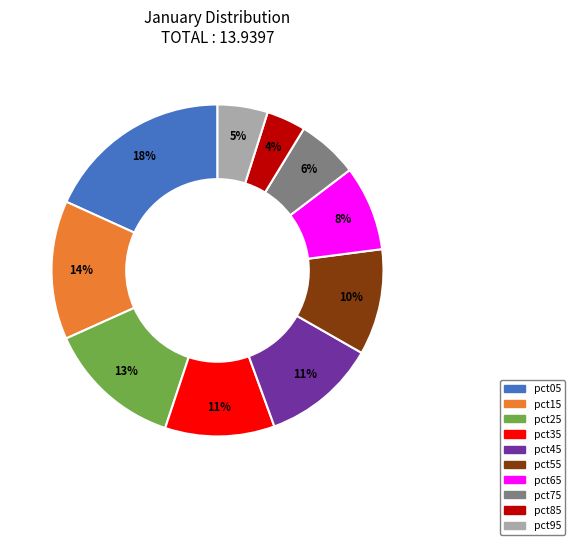

Which has a higher value, pct85 or pct45?

pct45